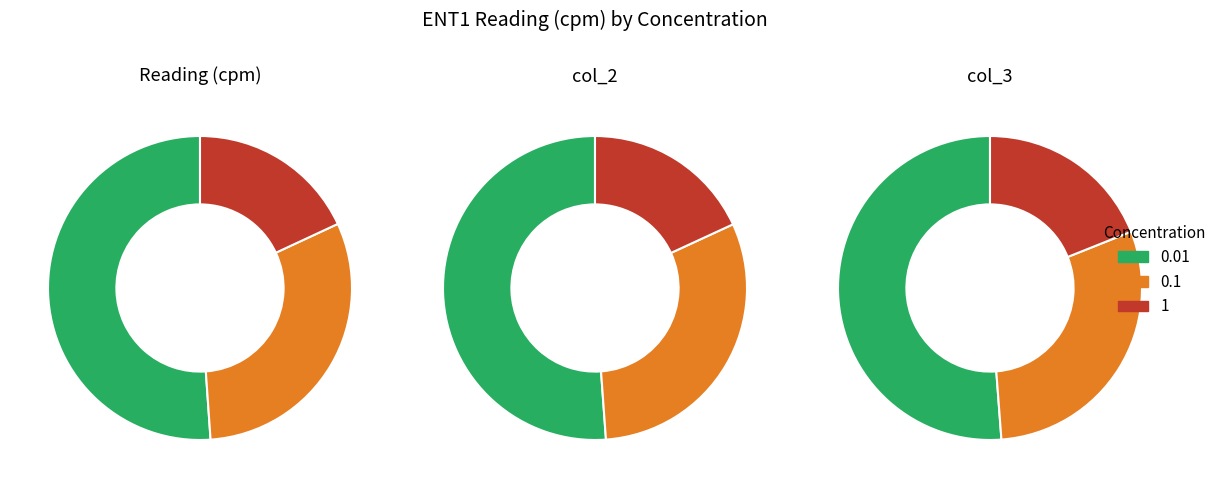

Combined, do 0.01 and 1 account for over 50%?

Yes